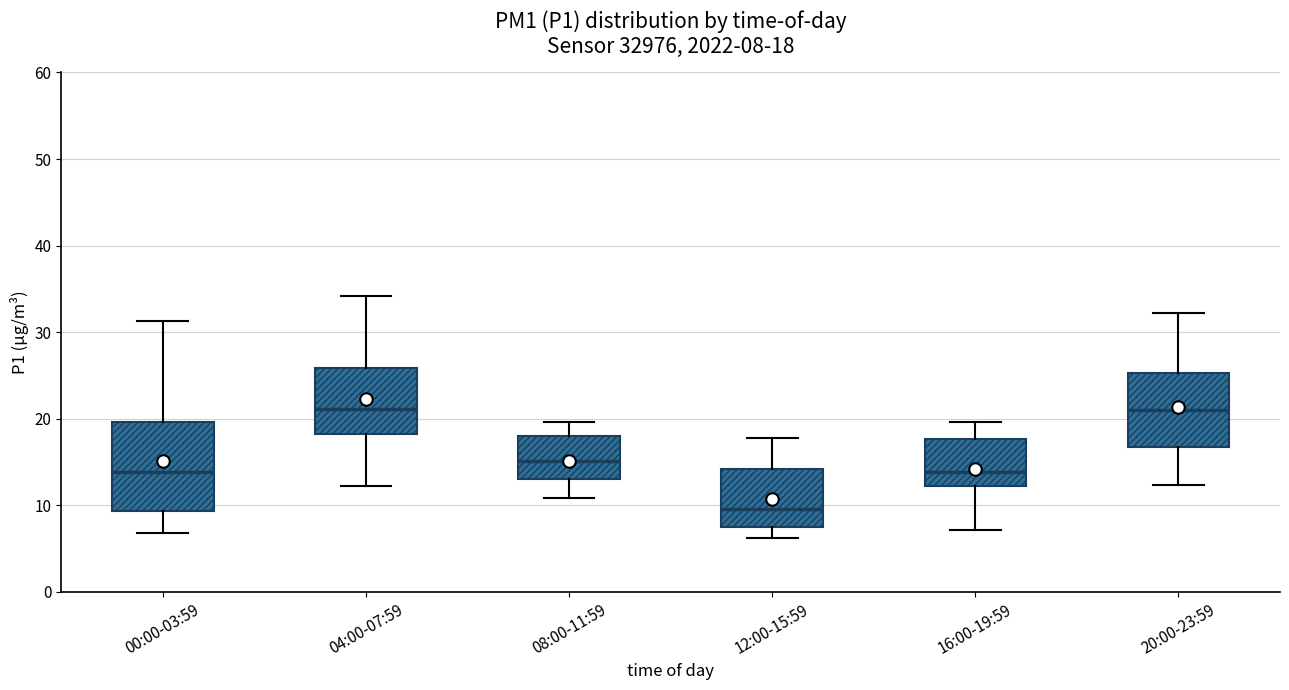

Which box is the tallest, from its lower edge to its upper edge?

00:00-03:59